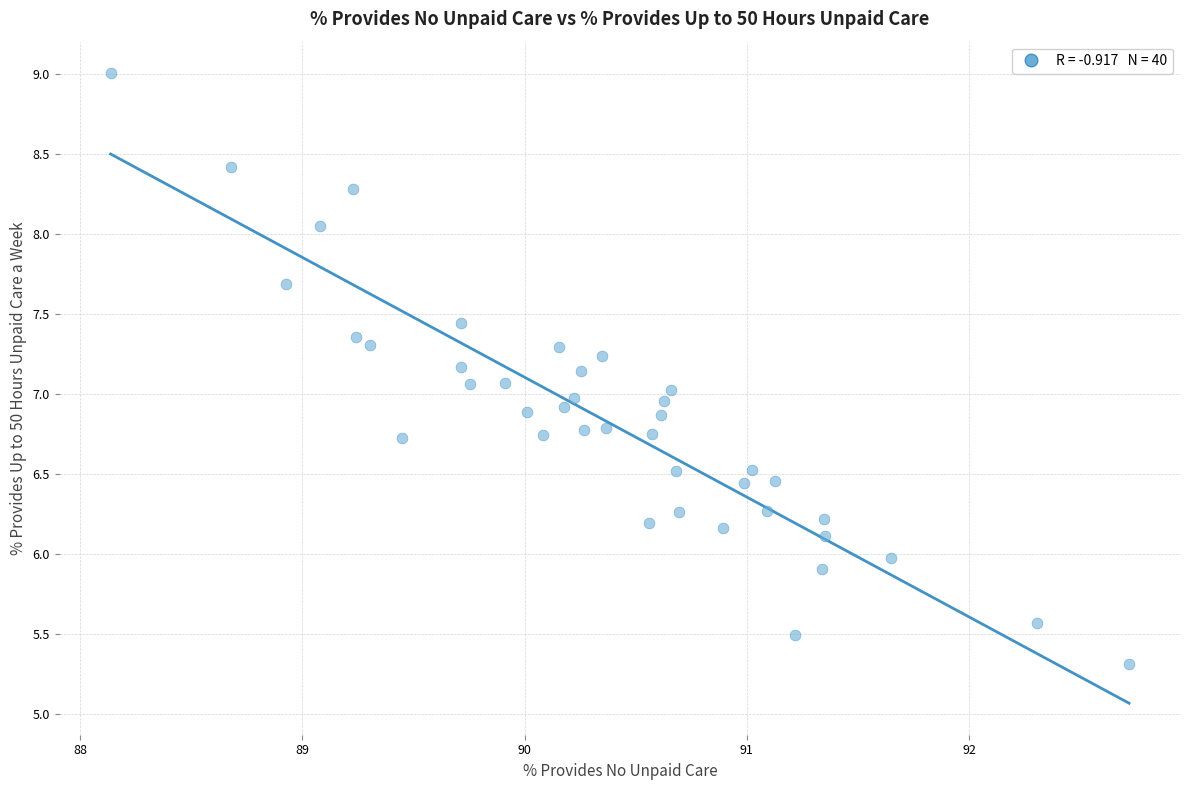

What is the range of X values (max minus min)?

4.6